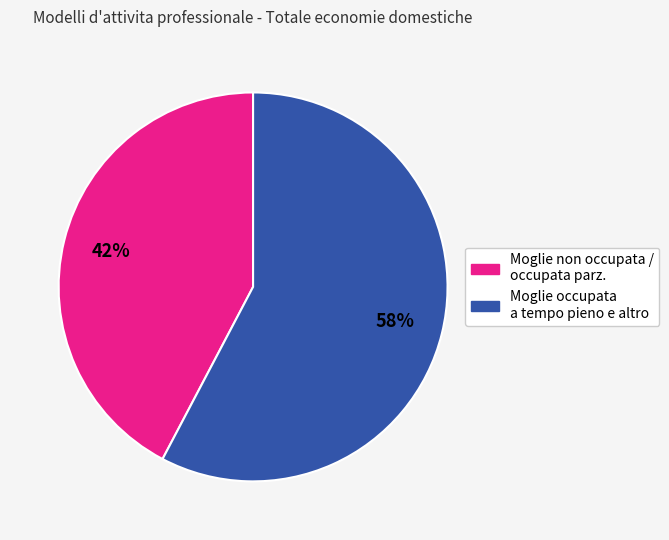

Is there any slice that represents more than half of the pie?

Yes